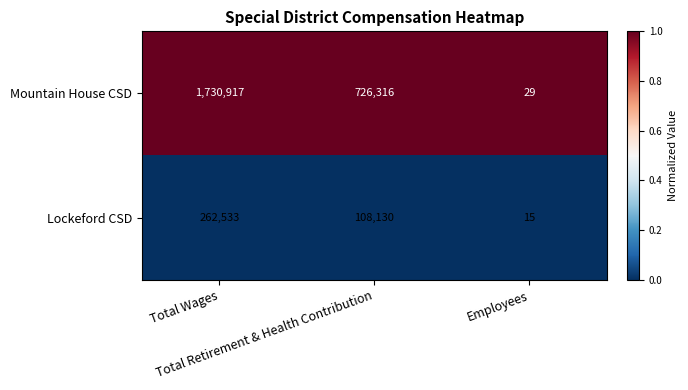

Count the Mountain House CSD values in the range 29 to 1730917.

3